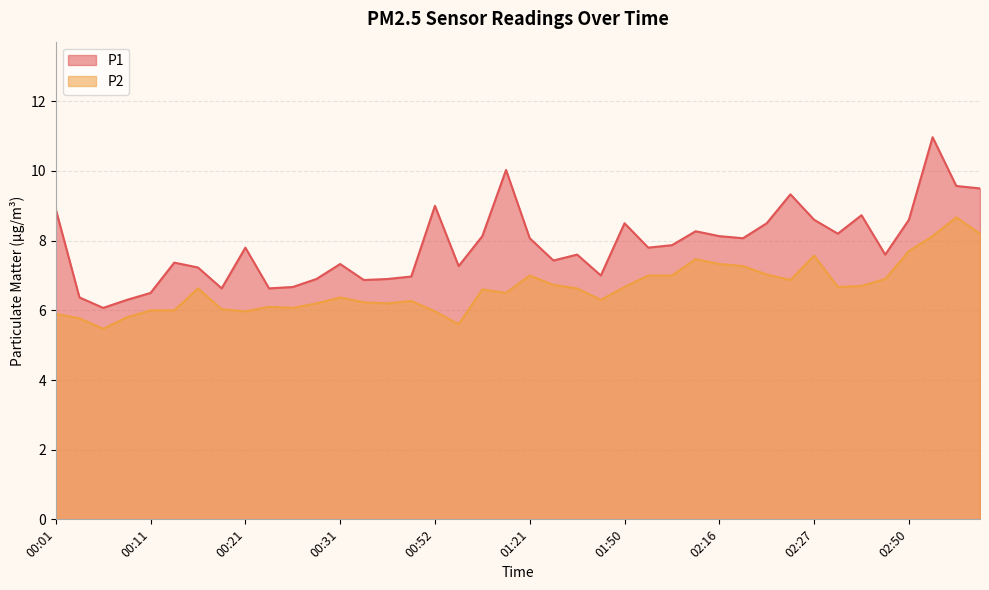

How many lines are shown in the chart?

2